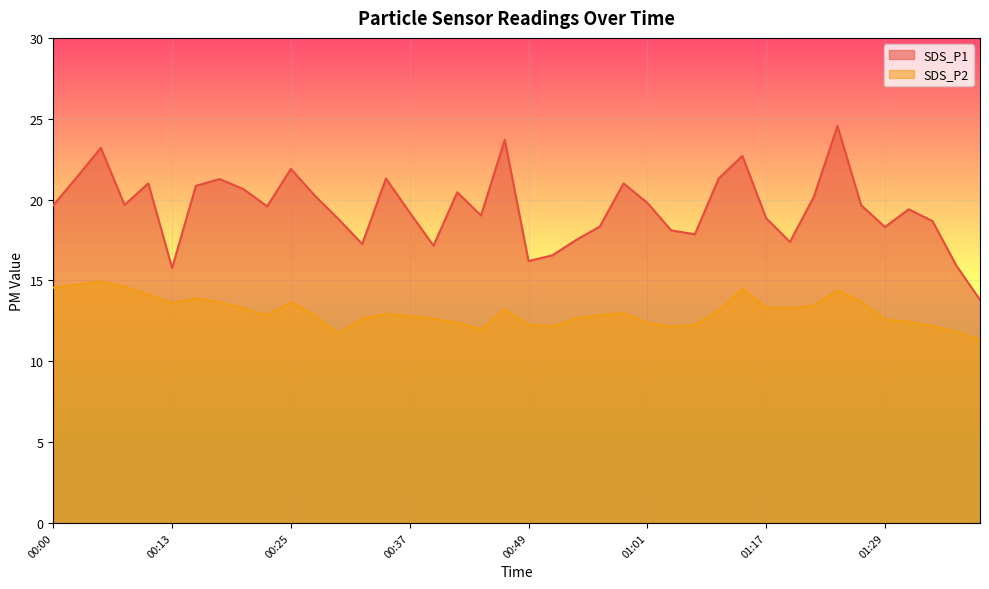

True or false: SDS_P2 and SDS_P1 cross at least once.

False